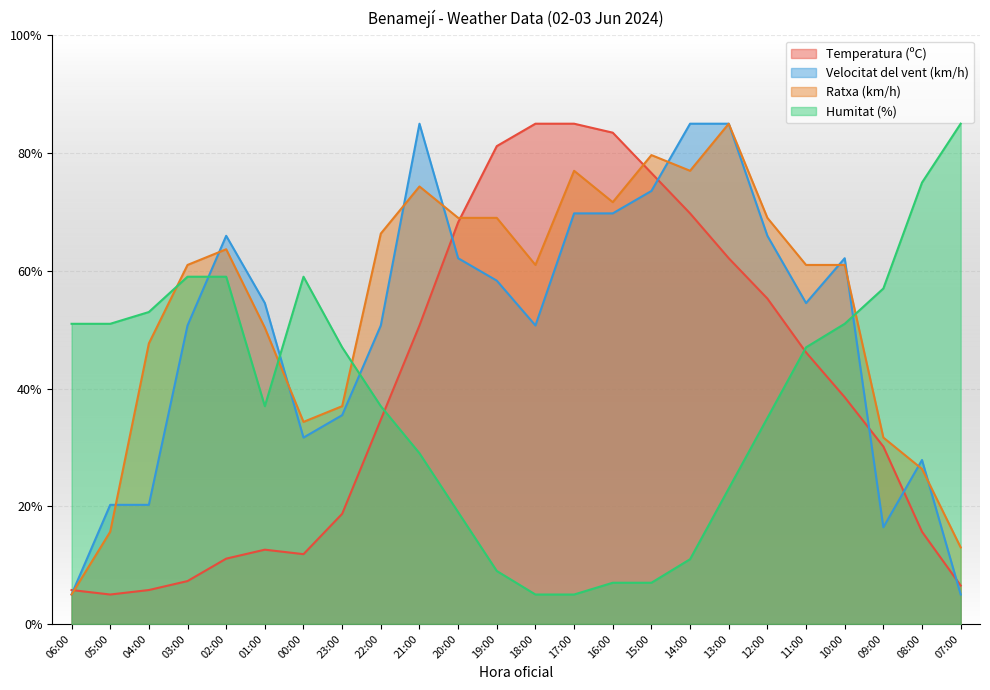

The Humitat (%) series shows 37.0 at 22:00. True or false?

True